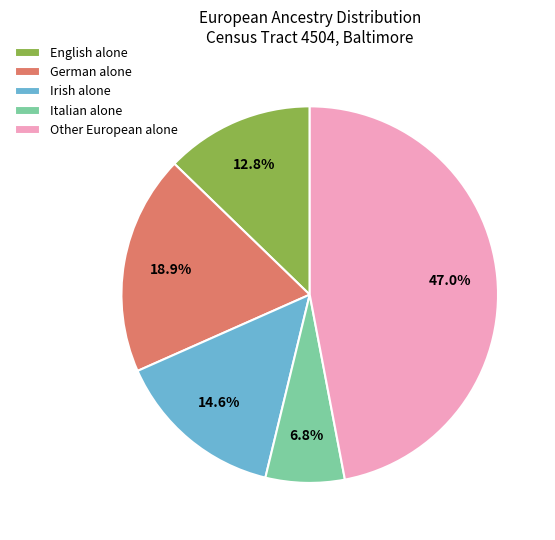

Between Irish alone and German alone, which is larger?

German alone